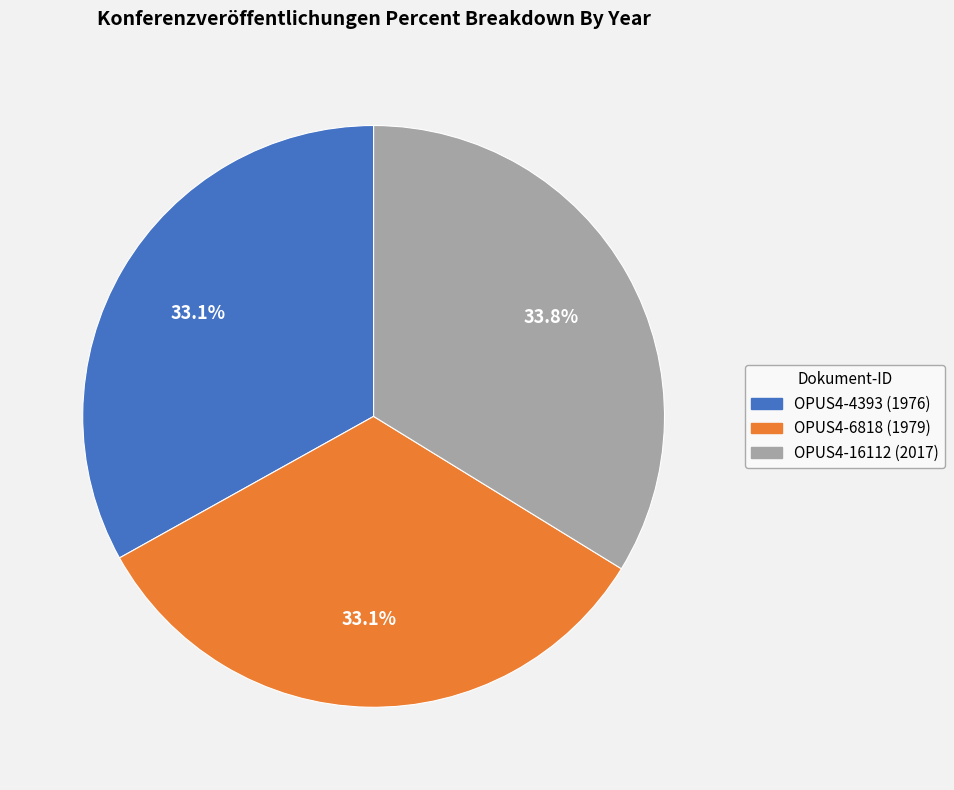

To the nearest percent, what is the combined percentage of OPUS4-4393 and OPUS4-6818?

66%